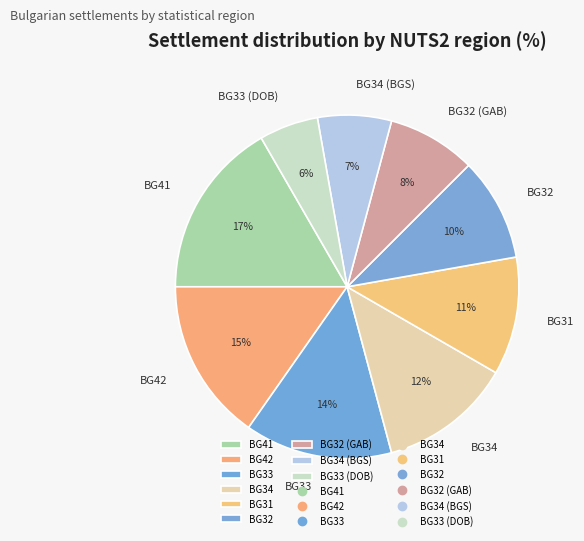

Do BG34 and BG41 together represent more than half of the pie?

No